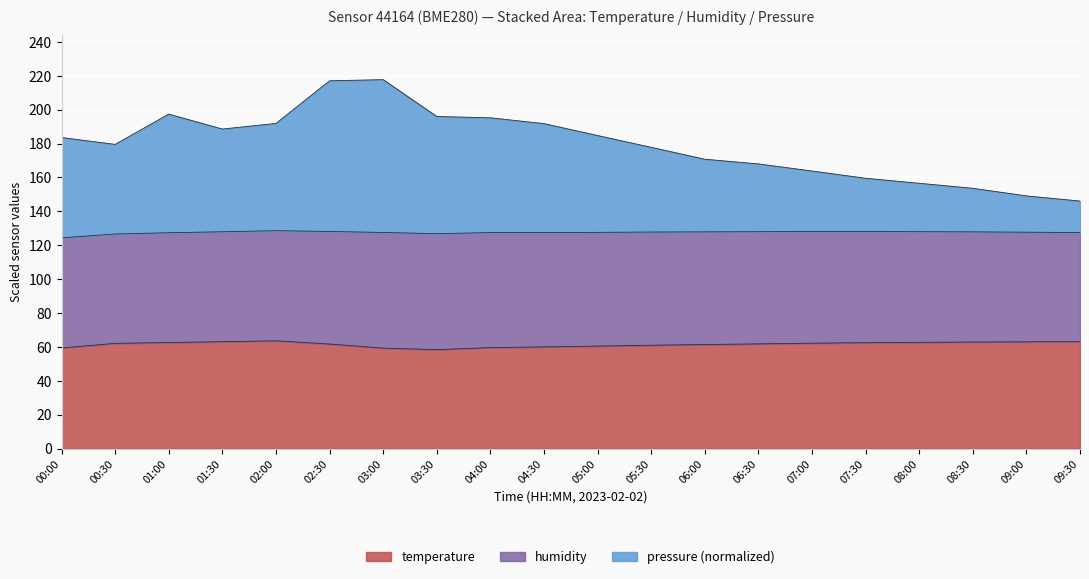

How many categories are shown in the chart?

20